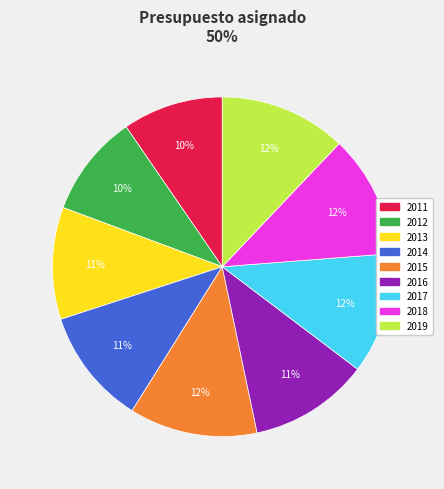

Combined, do 2013 and 2017 account for over 50%?

No